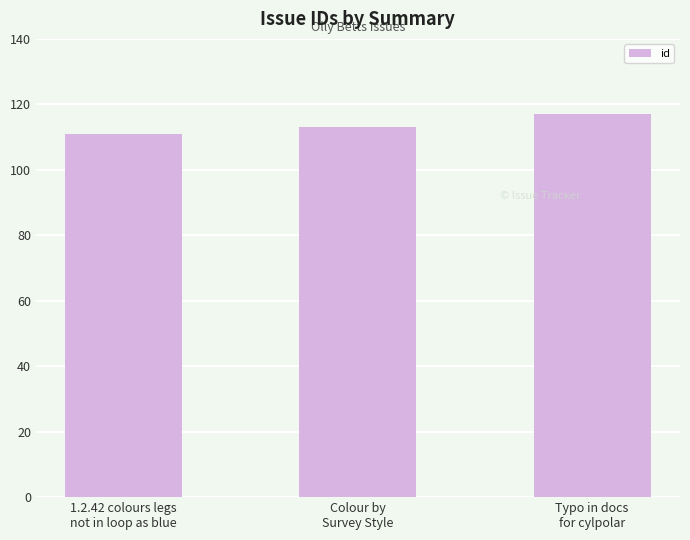

Count the values in the range 111 to 117.

3